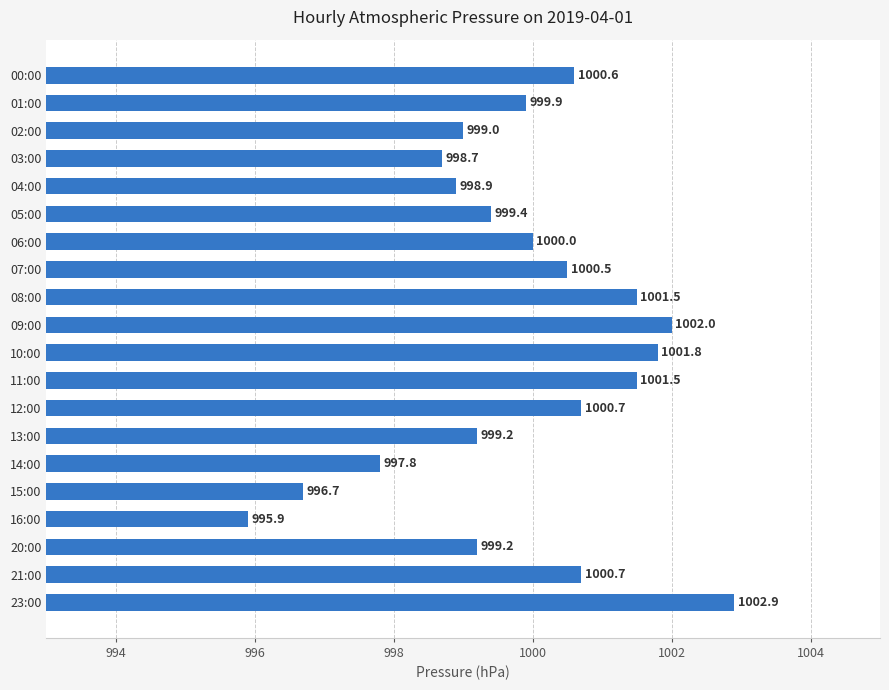

What is the average value?

999.8